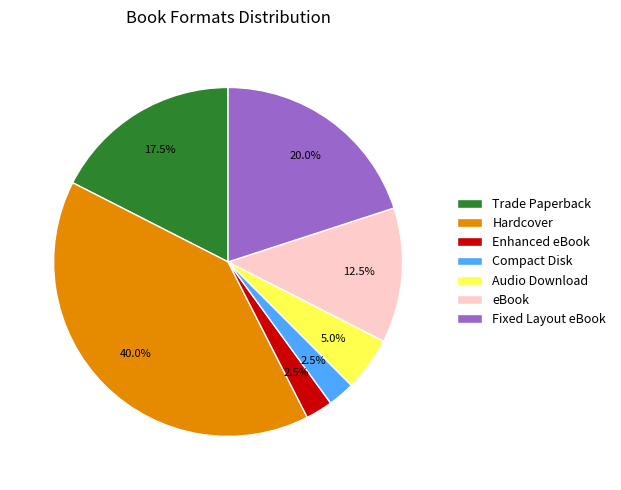

True or false: Fixed Layout eBook accounts for 26% of the total.

False